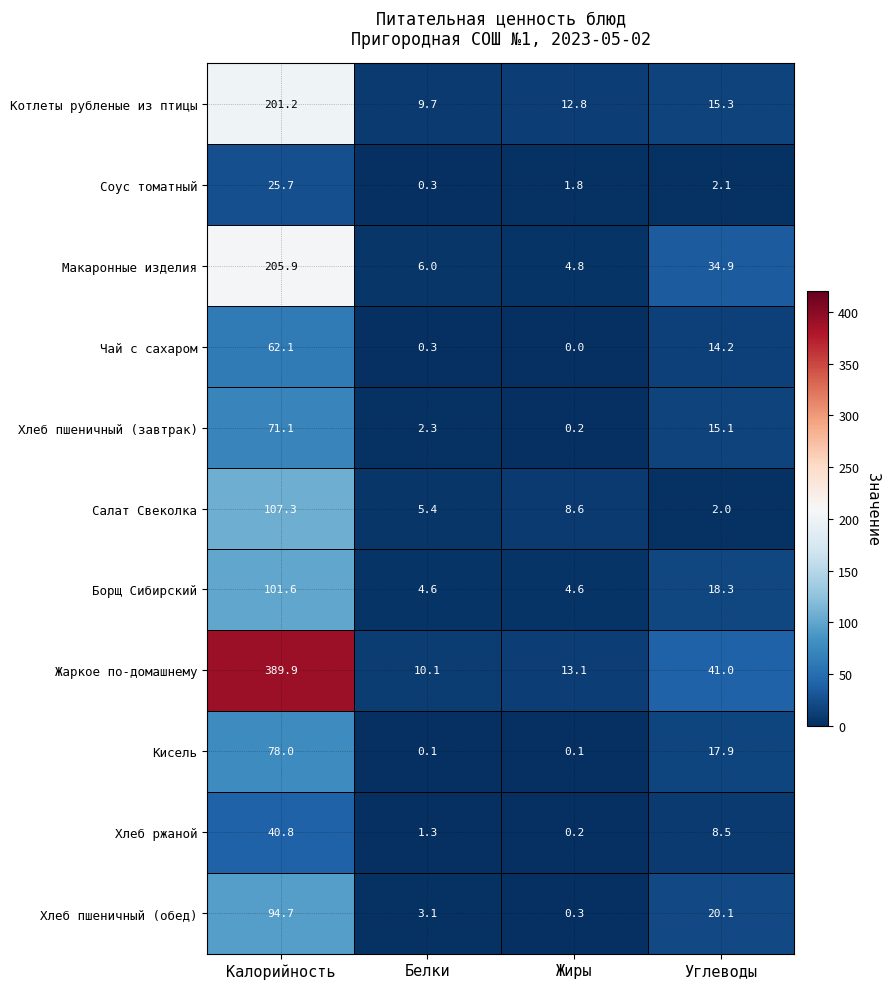

Which series has the largest range (max minus min)?

Жаркое по-домашнему